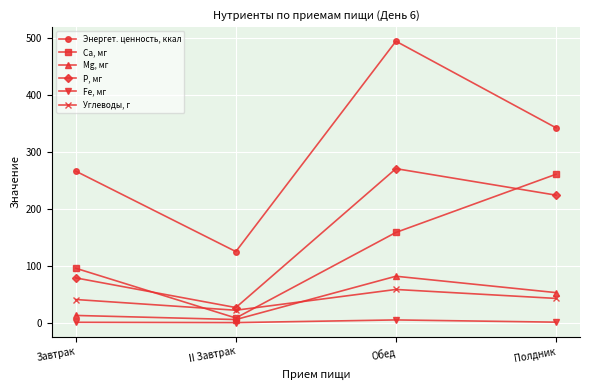

At how many categories does at least one series exceed 155?

3